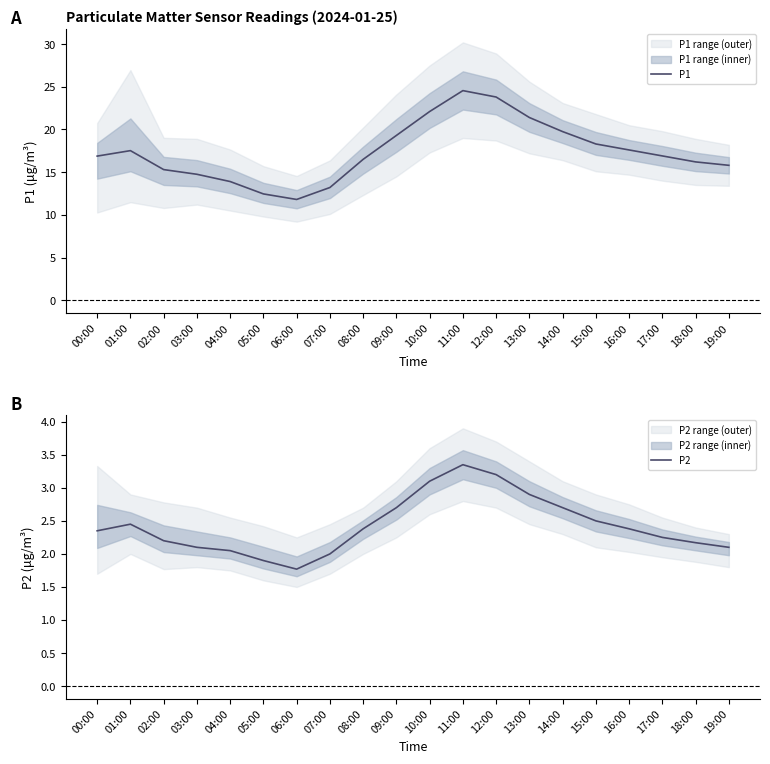

Rank the categories by P2 value from highest to lowest.

11:00, 12:00, 10:00, 13:00, 09:00, 14:00, 15:00, 01:00, 08:00, 16:00, 00:00, 17:00, 02:00, 18:00, 03:00, 19:00, 04:00, 07:00, 05:00, 06:00